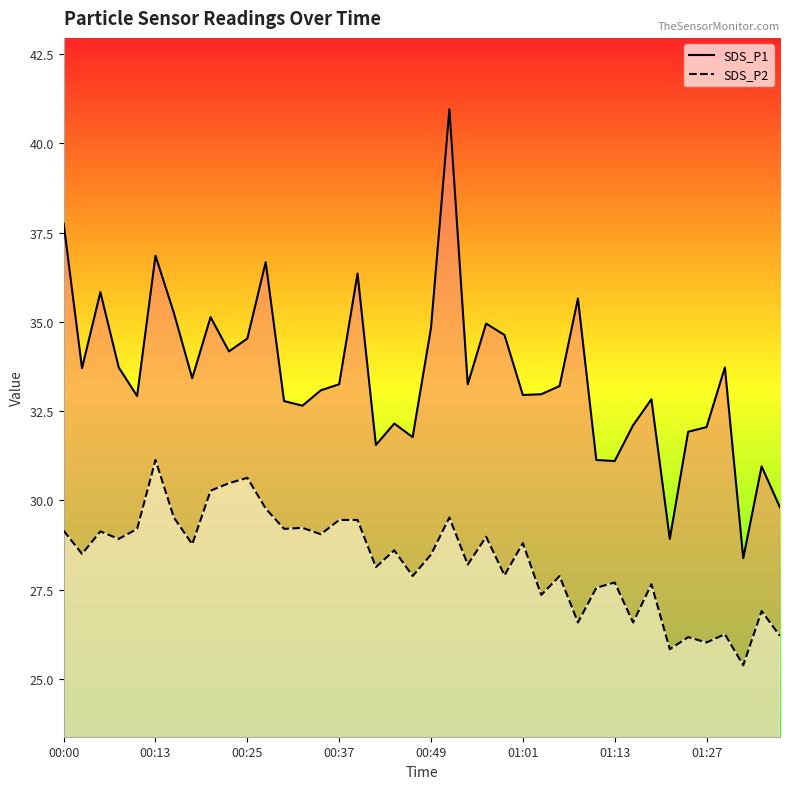

How many series are shown in this chart?

2